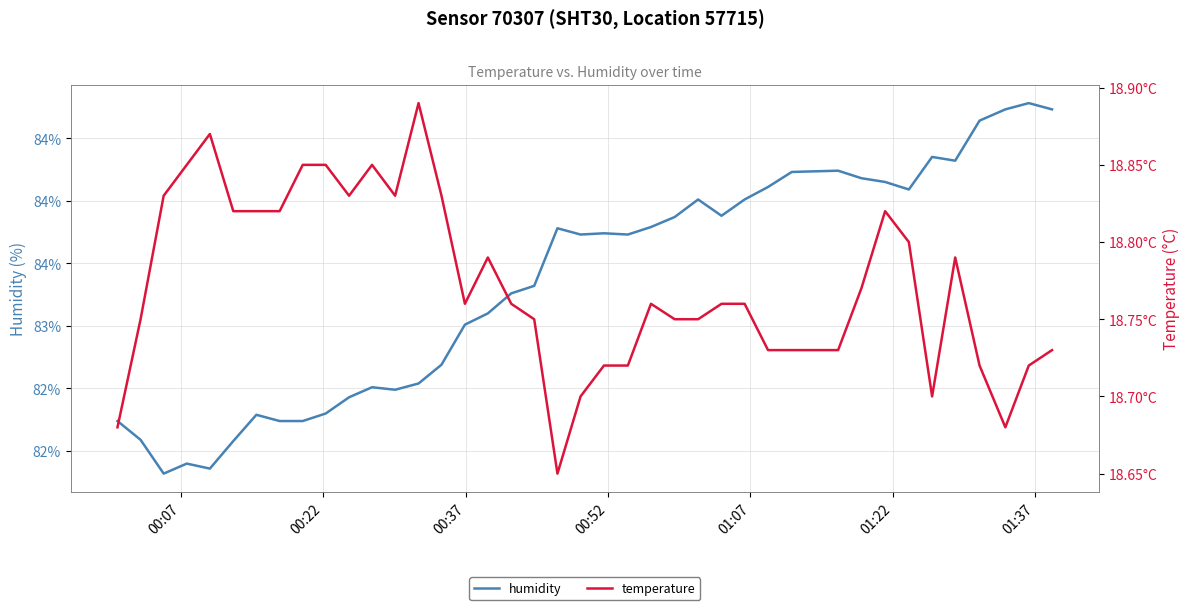

How many lines are shown in the chart?

2